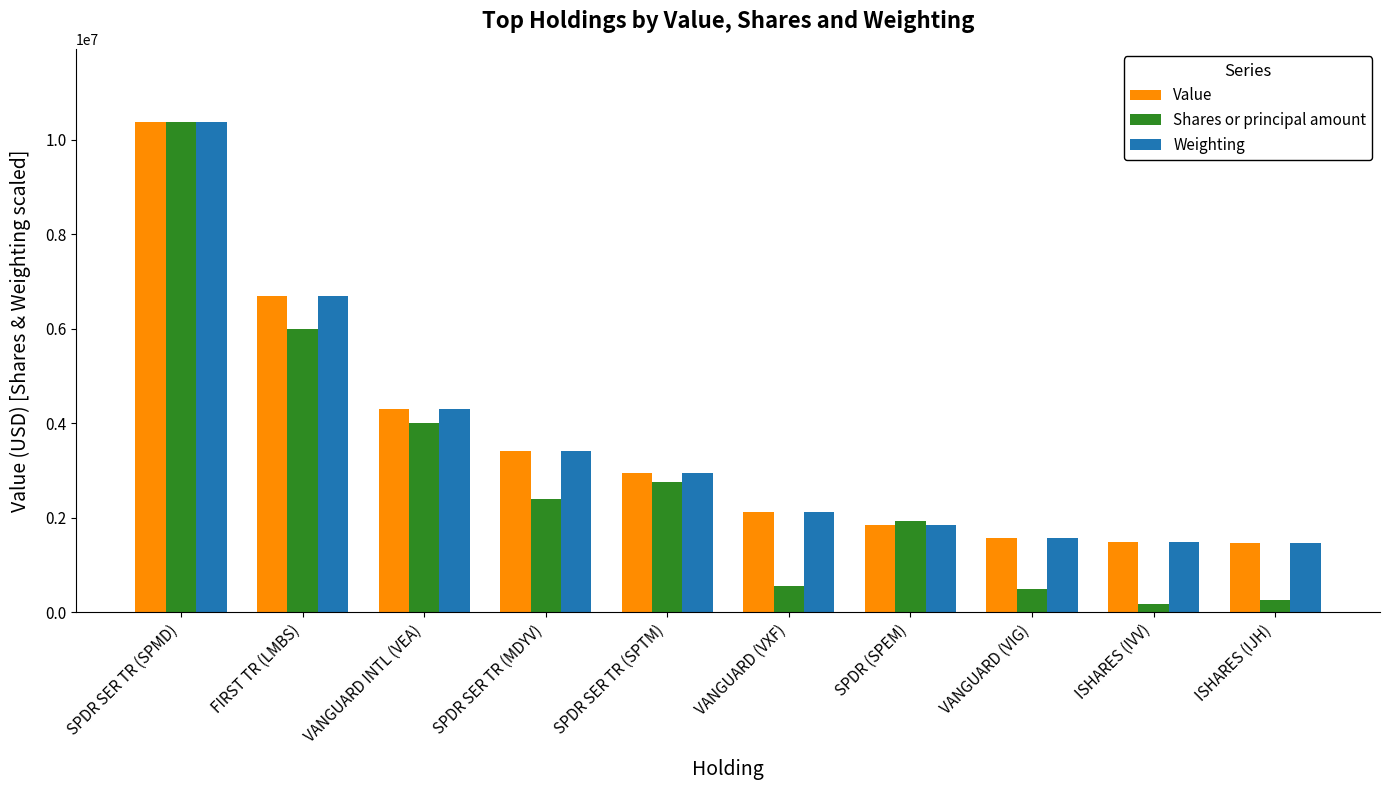

True or false: Shares or principal amount has a value of 486971.8 at VANGUARD (VIG).

True